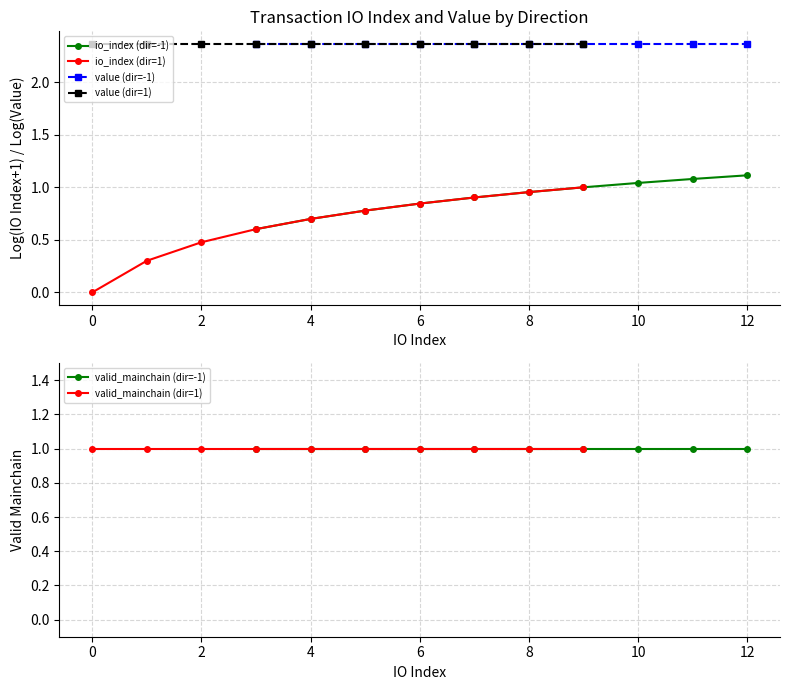

The value (dir=-1) series shows 4.2 at 6. True or false?

False